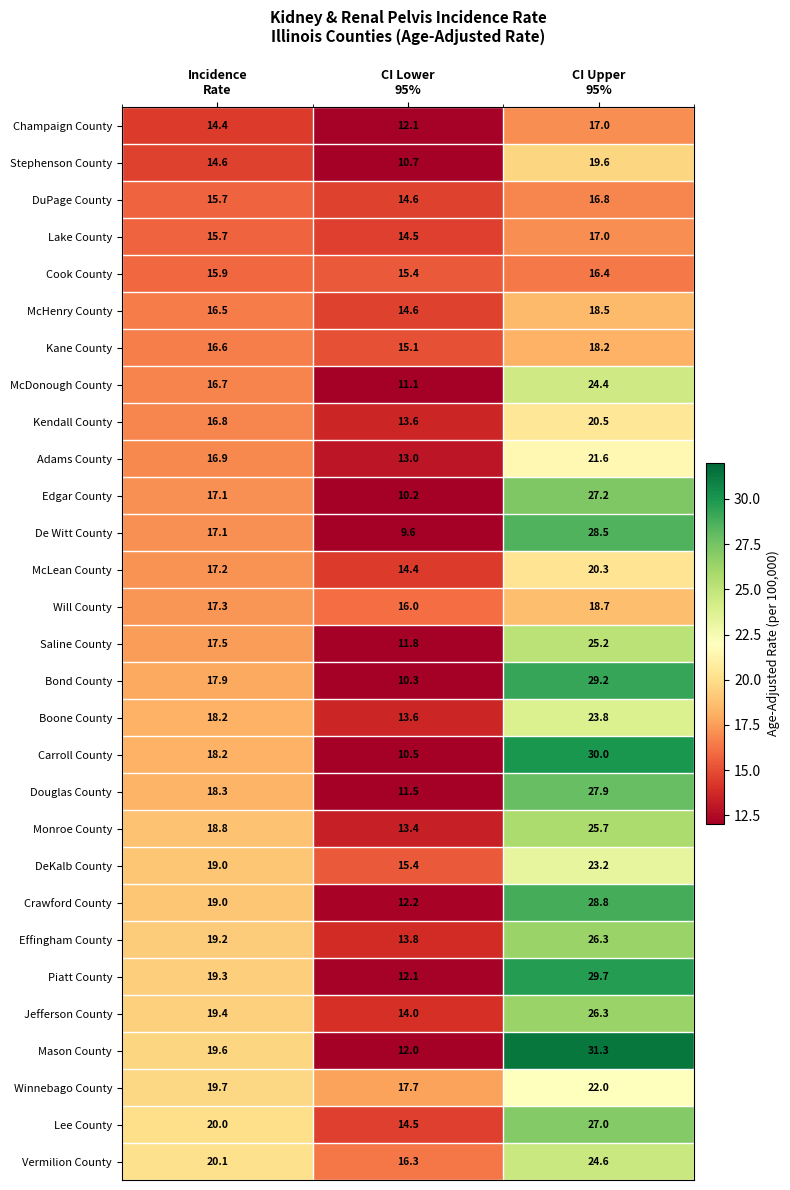

What is the maximum value shown in the chart?

31.3